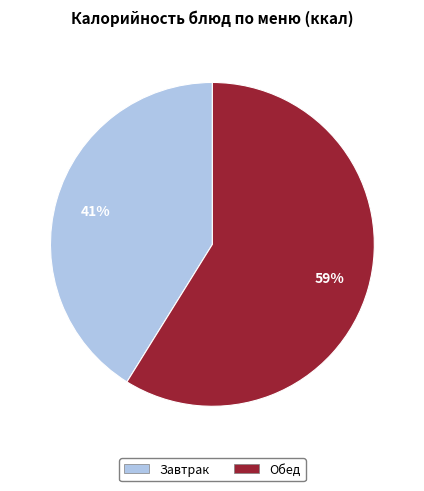

To the nearest percent, what is the average slice percentage?

50%